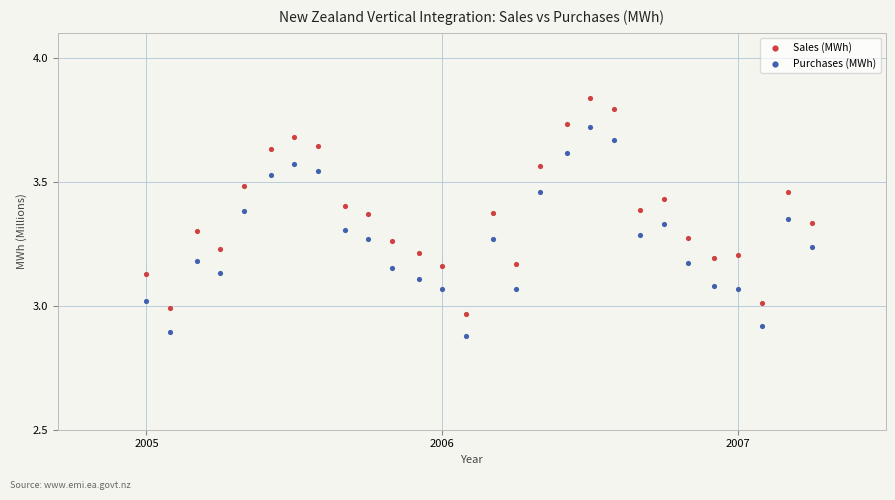

Which series reaches the minimum Y coordinate?

Purchases (MWh)